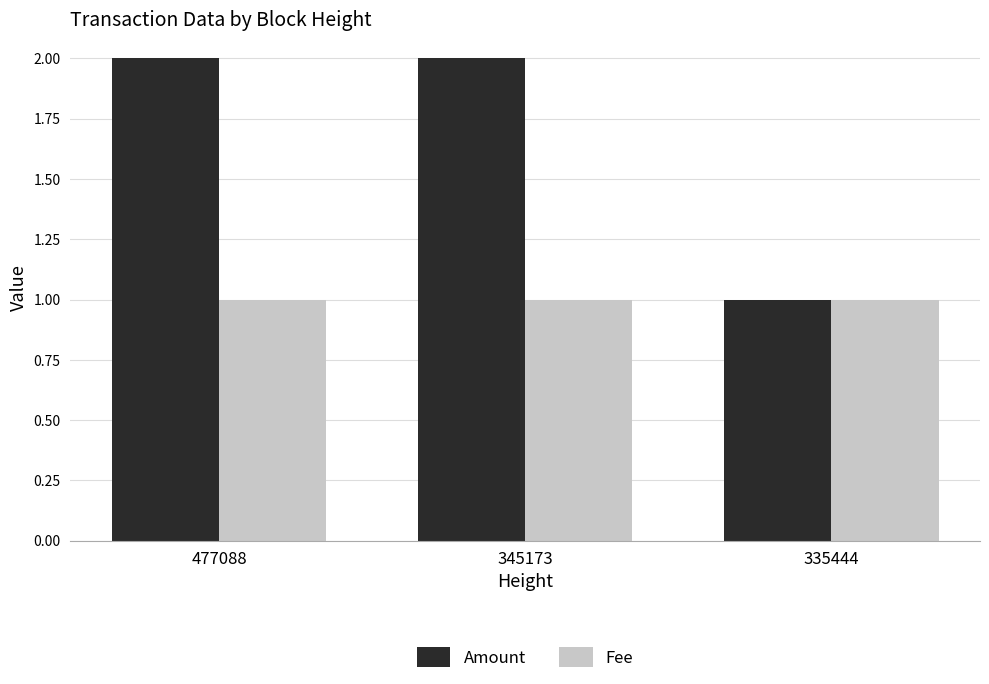

Which series has the widest spread of values?

Amount